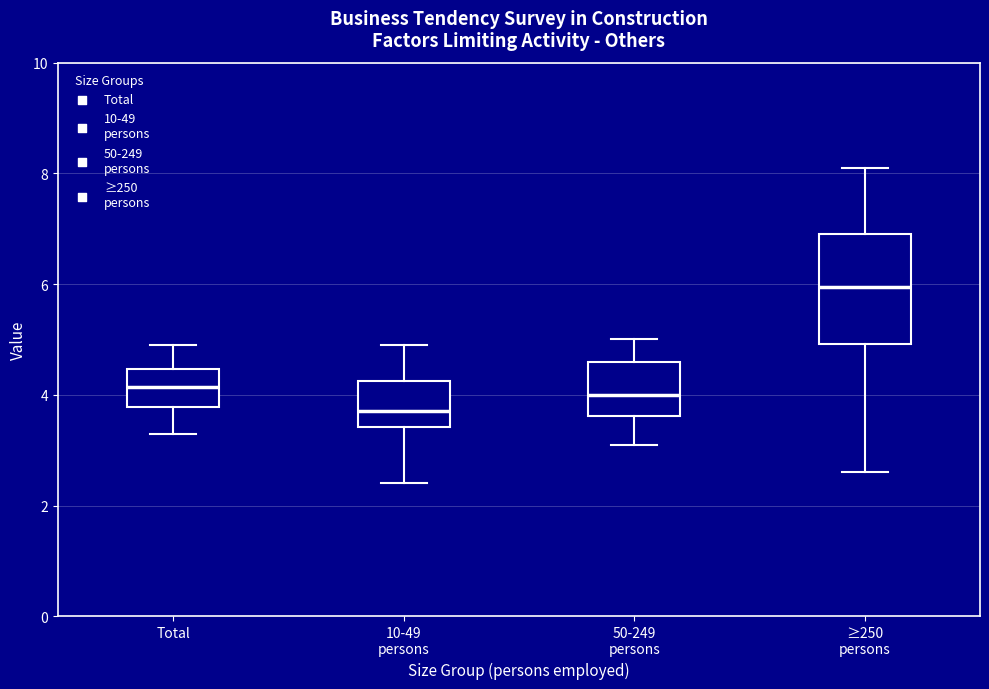

Where is the lower edge of the box for ≥250 persons on the y-axis? The values are not printed on the chart, so give them approximately, as read against the axis.

5.0